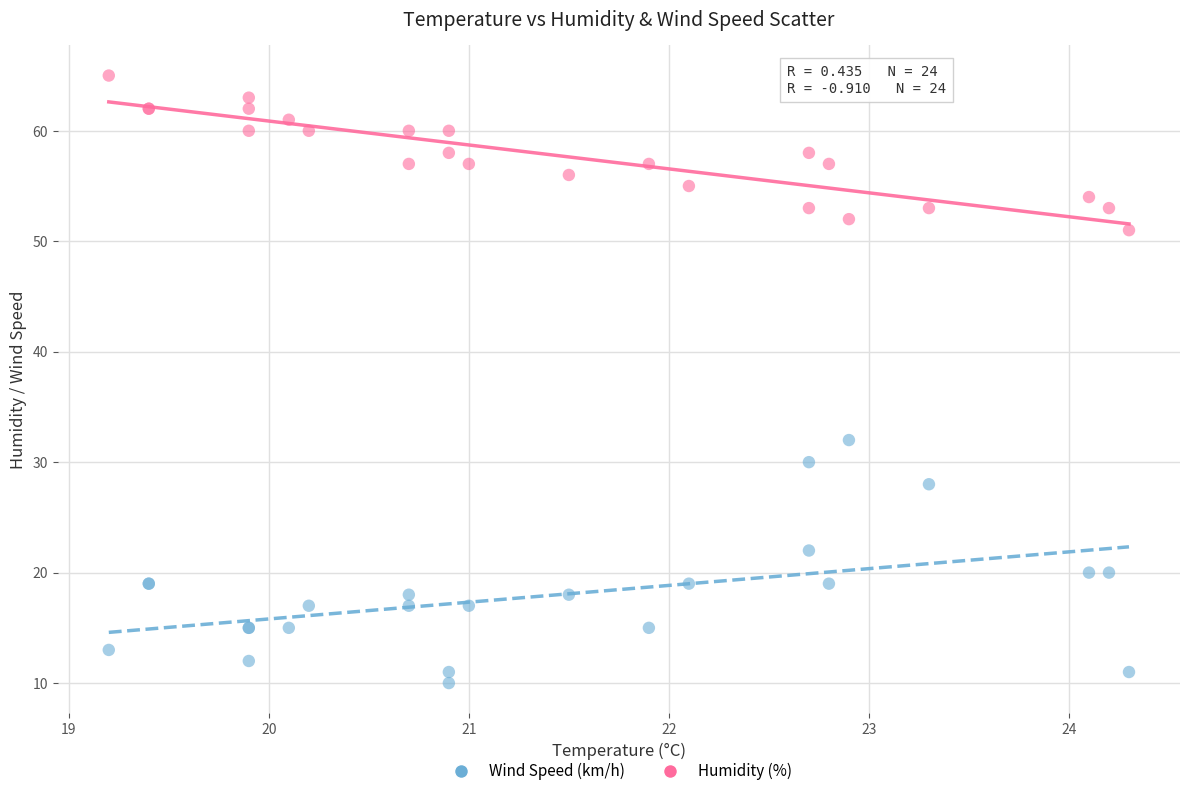

Which series reaches the maximum Y coordinate?

Humidity (%)